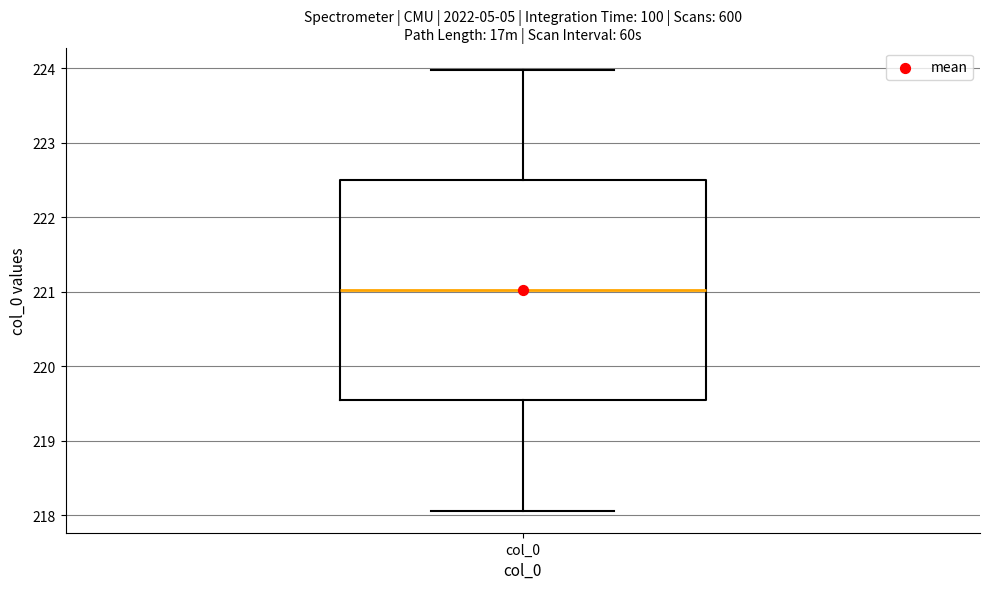

Where does the median line of the box for col_0 sit on the y-axis? The values are not printed on the chart, so give them approximately, as read against the axis.

221.0